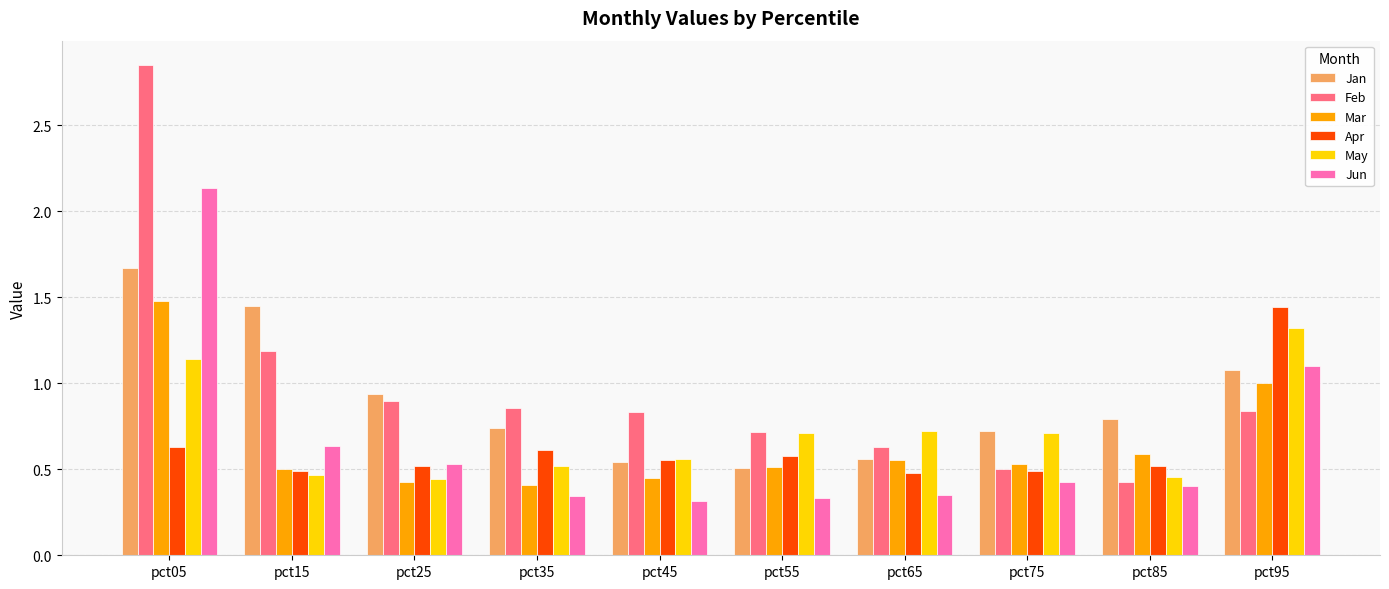

How many categories are shown in the chart?

10